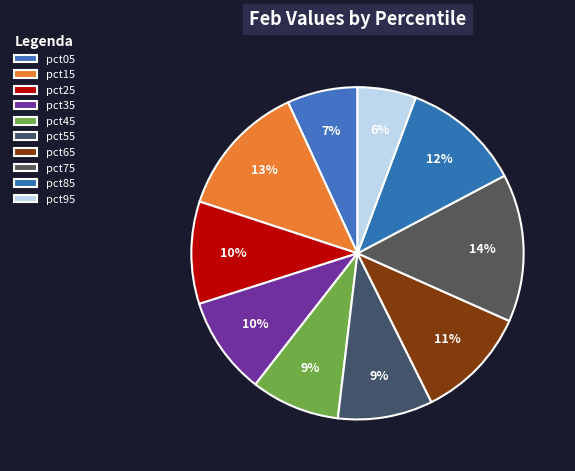

What is the smallest slice in the pie chart?

pct95